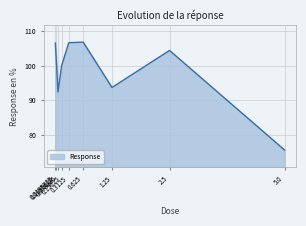

What is the difference between the maximum and minimum values?

31.2